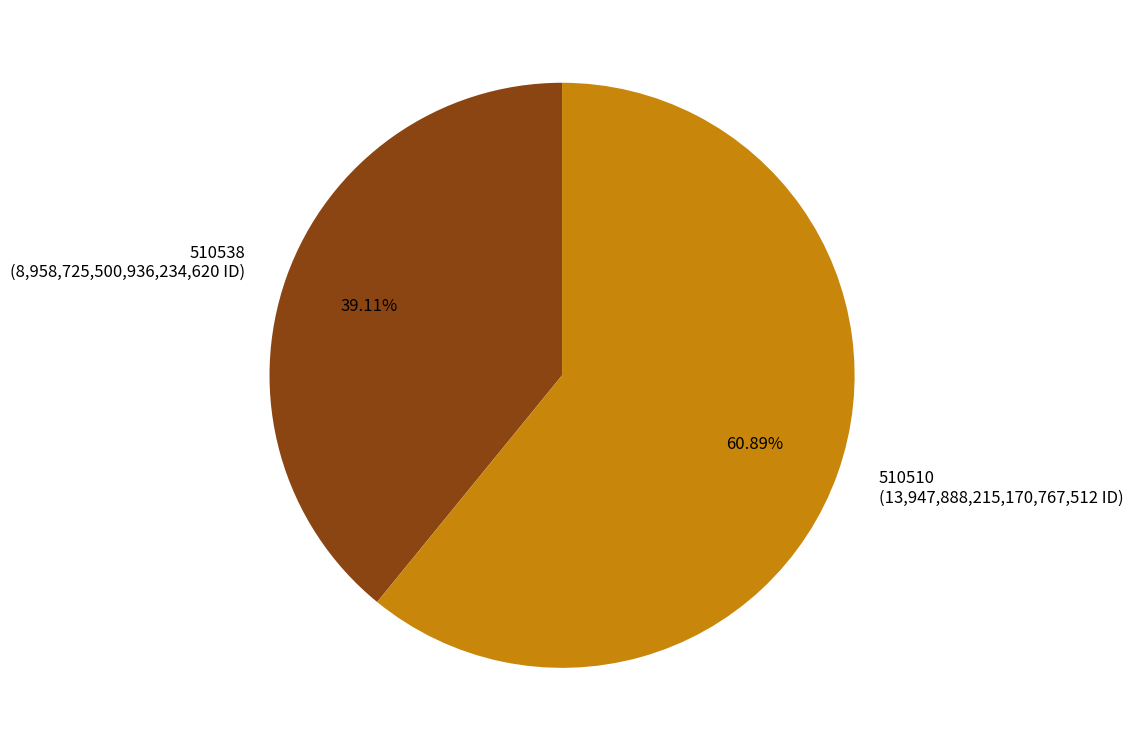

To the nearest percent, what portion does 510538 represent?

39%